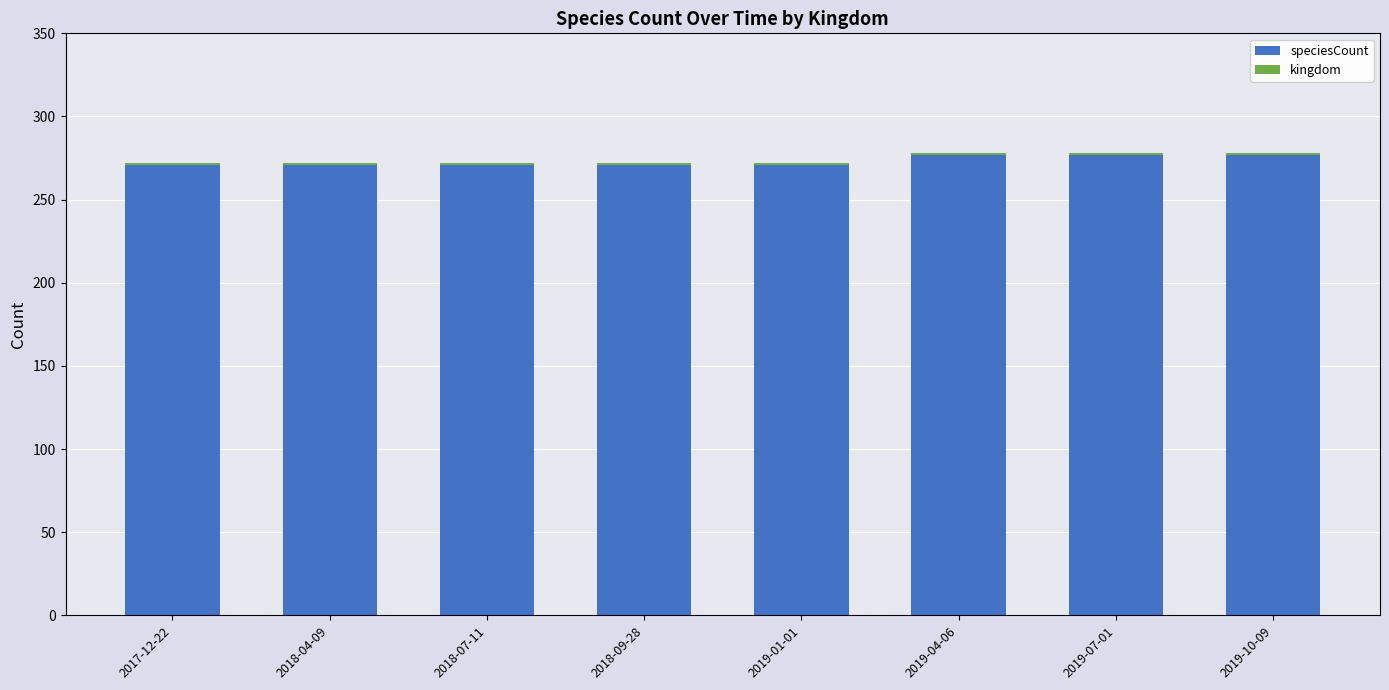

Is it true that speciesCount equals 496 at 2019-10-09?

False